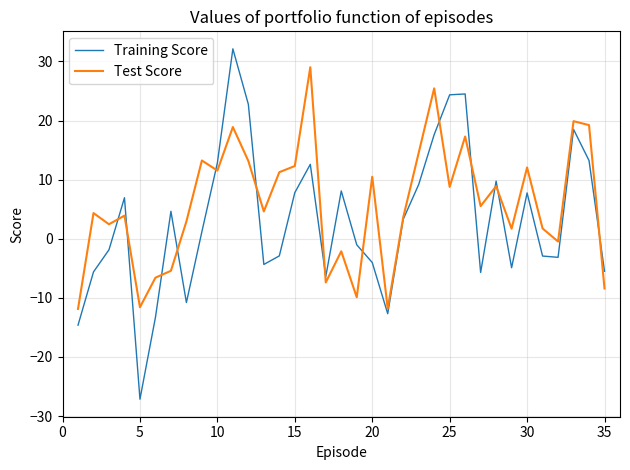

What is the difference between the maximum and minimum values in the Test Score series?

40.9